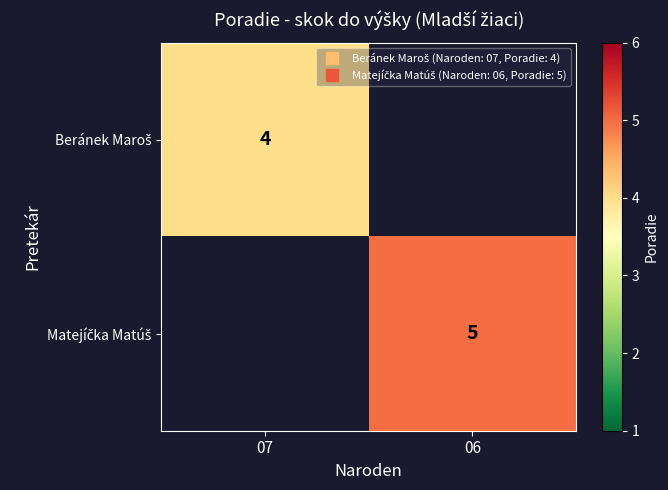

List the series in order of their peak value, lowest first.

Beránek Maroš, Matejíčka Matúš